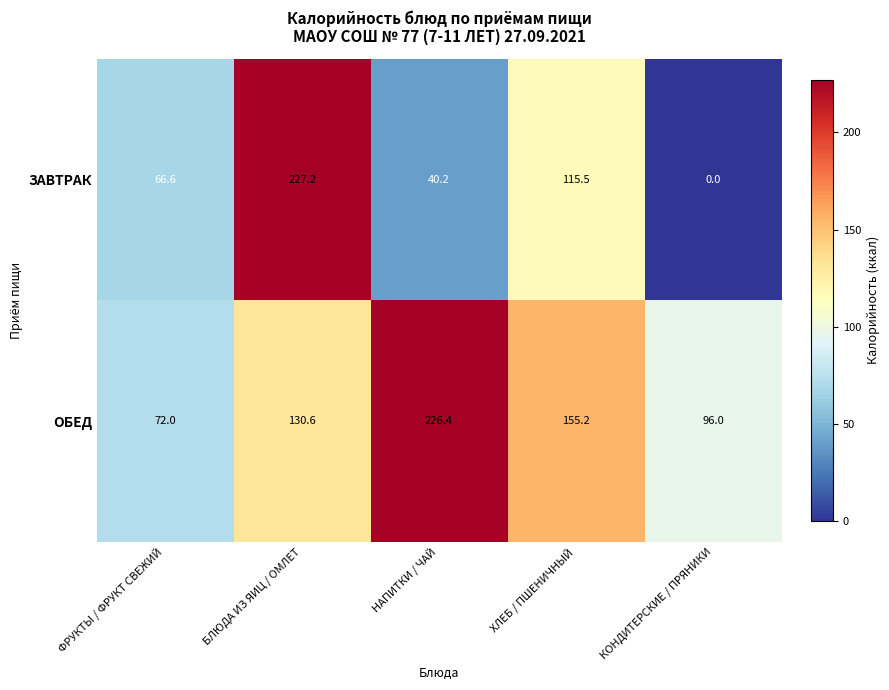

Reading left to right, what are all the values shown in this chart?

ЗАВТРАК: 66.6	227.2	40.2	115.5	0.0
ОБЕД: 72.0	130.6	226.4	155.2	96.0